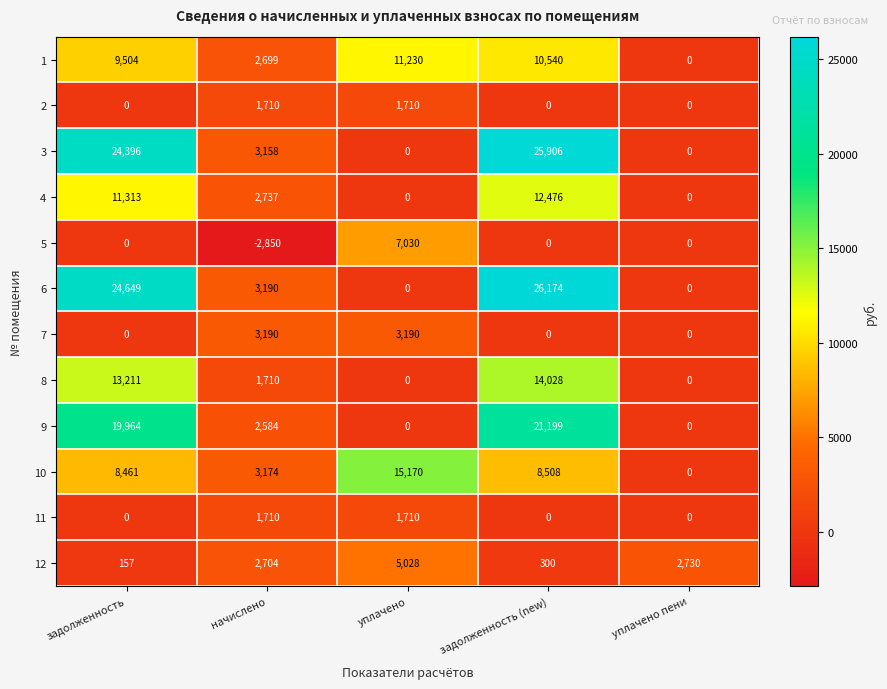

At which category does the chart reach its peak across all series?

задолженность (new)